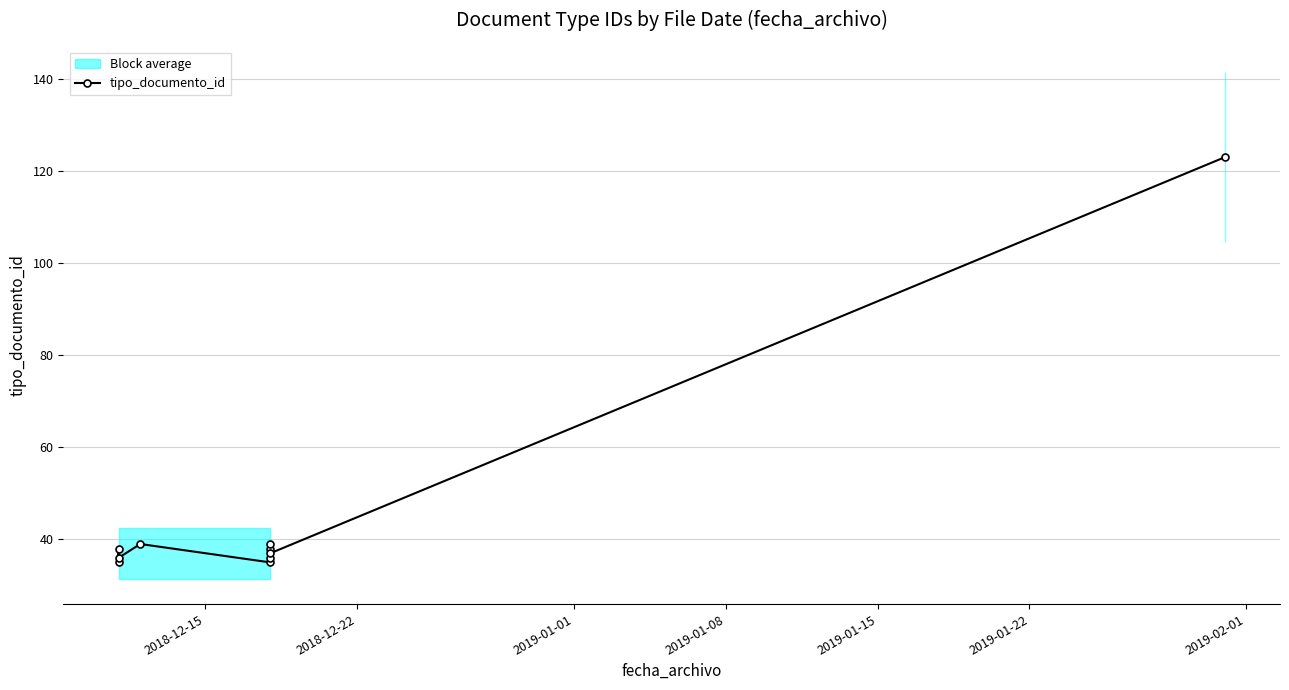

Is it true that the value at 2018-12-15 is 60?

False